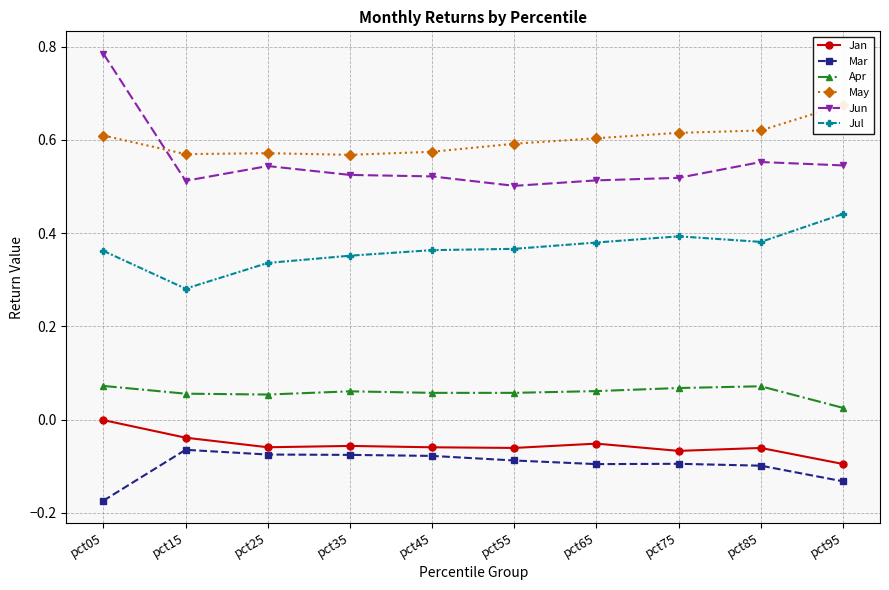

How many series are shown in this chart?

6